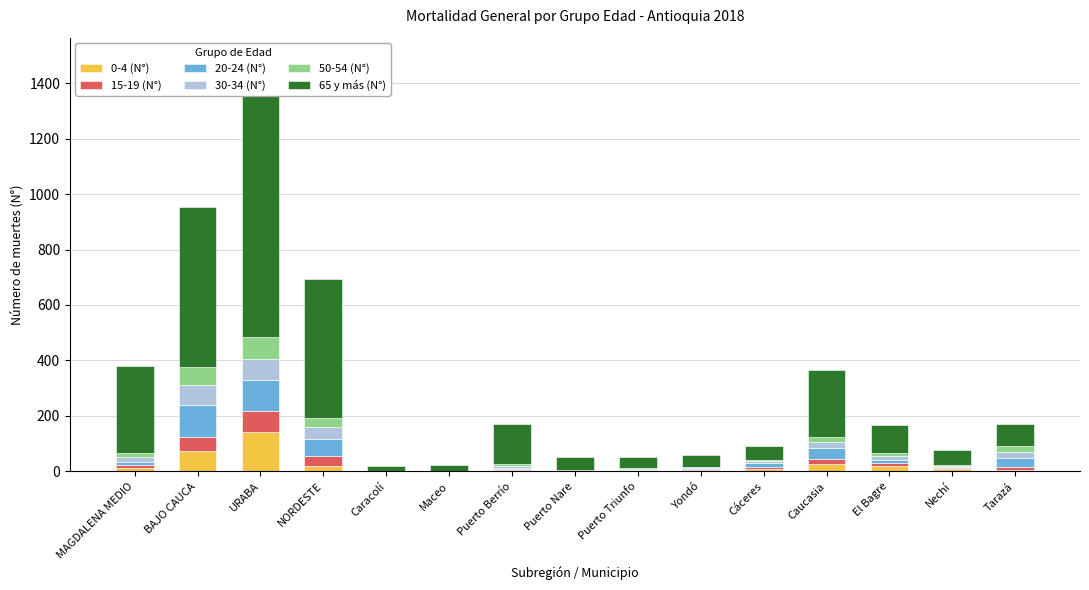

What is the label of the 13th bar from the right?

URABA